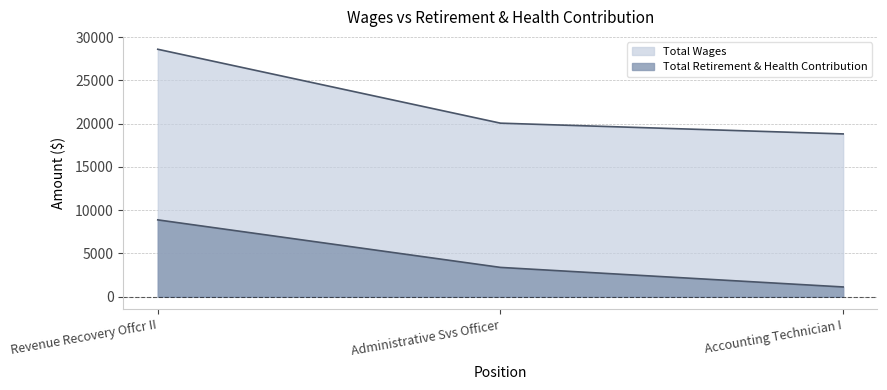

What is the total value across all series at Accounting Technician I?

19933.3